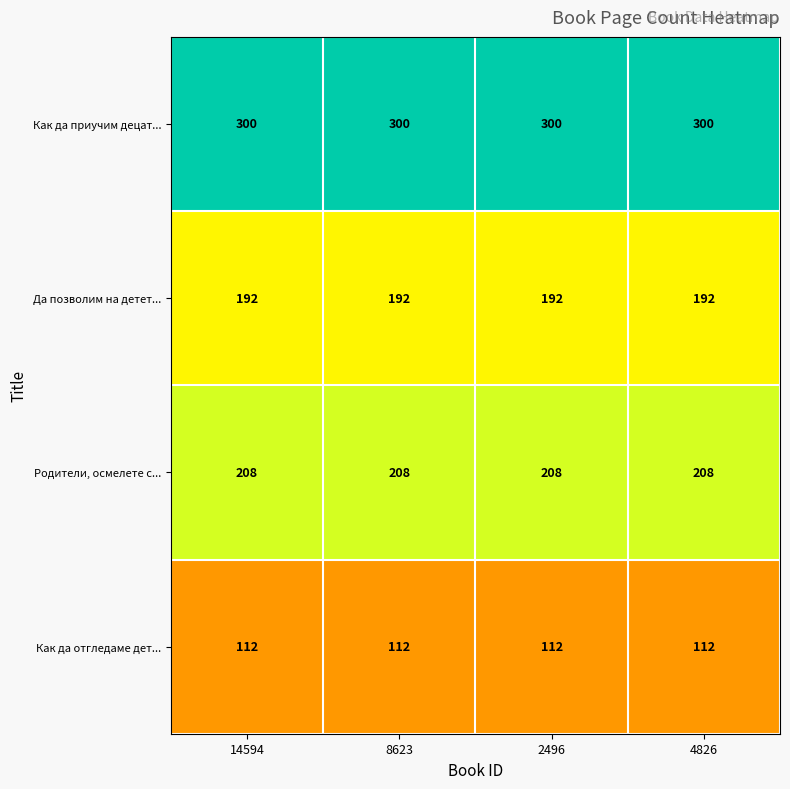

At 14594, list the series in order from smallest to largest.

Как да отгледаме дет..., Да позволим на детет..., Родители, осмелете с..., Как да приучим децат...